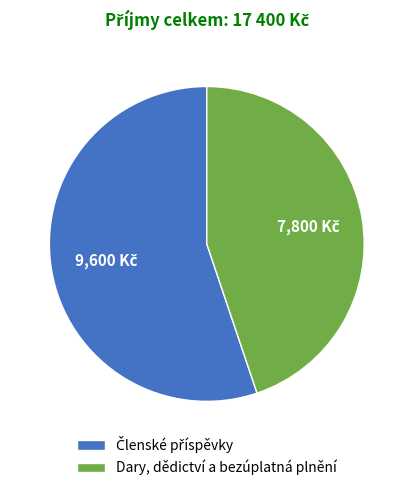

Does Dary, dědictví a bezúplatná plnění account for over 50% of the chart?

No